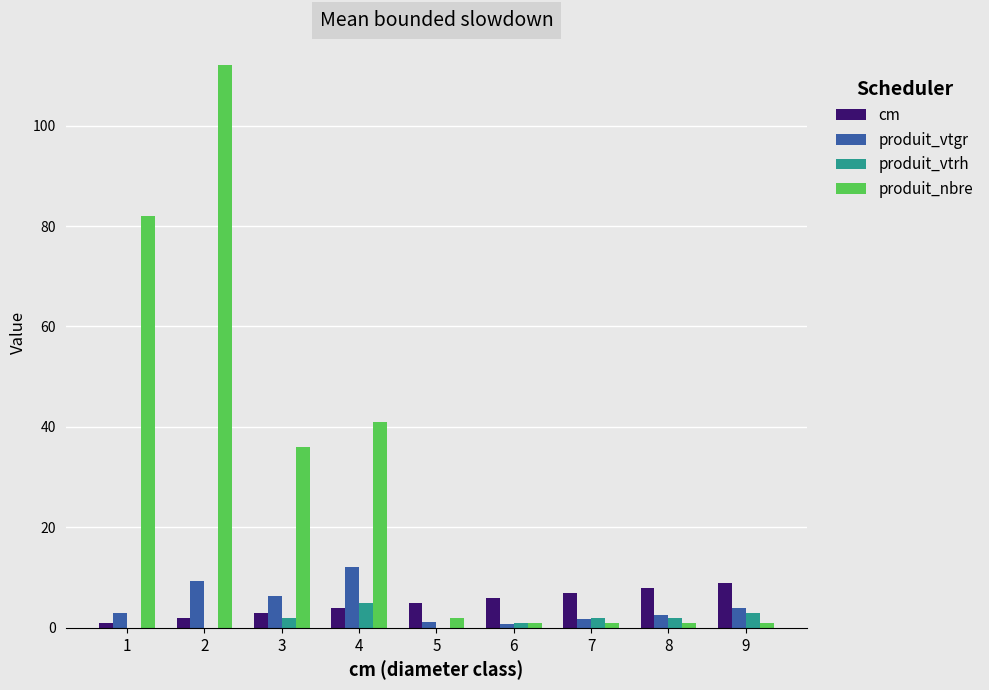

At which category does the chart reach its peak across all series?

2